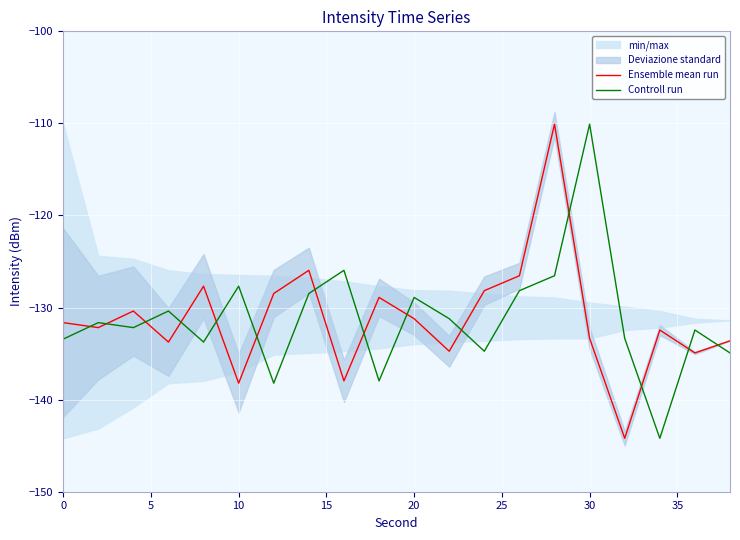

True or false: Ensemble mean run and Controll run intersect in this chart.

True